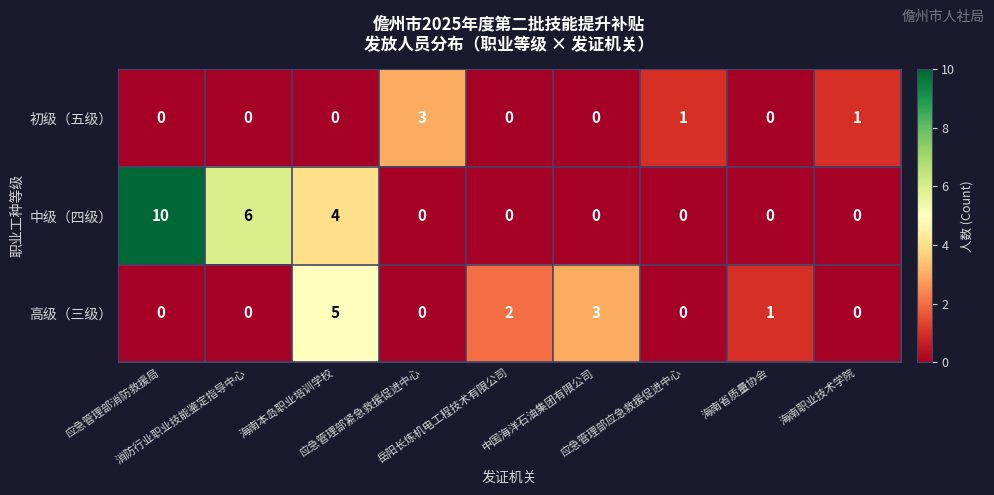

Rank the series by their average value, from highest to lowest.

中级（四级）, 高级（三级）, 初级（五级）